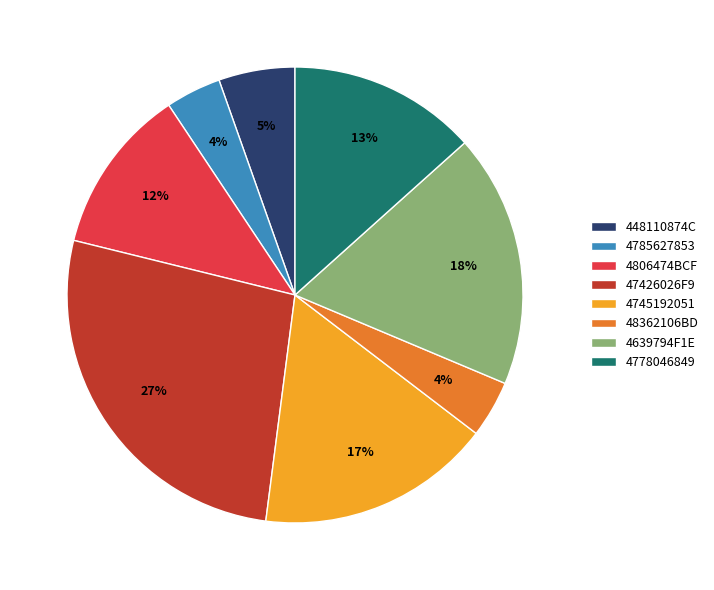

True or false: 47426026F9 accounts for 34% of the total.

False